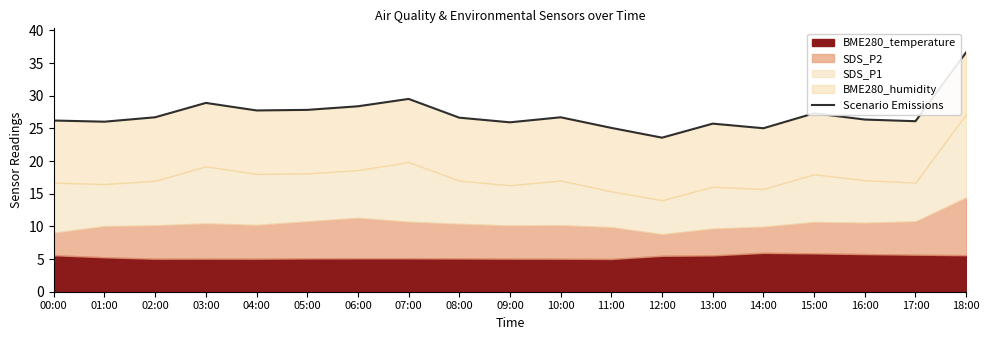

What is the difference between the second highest and minimum values?

5.9